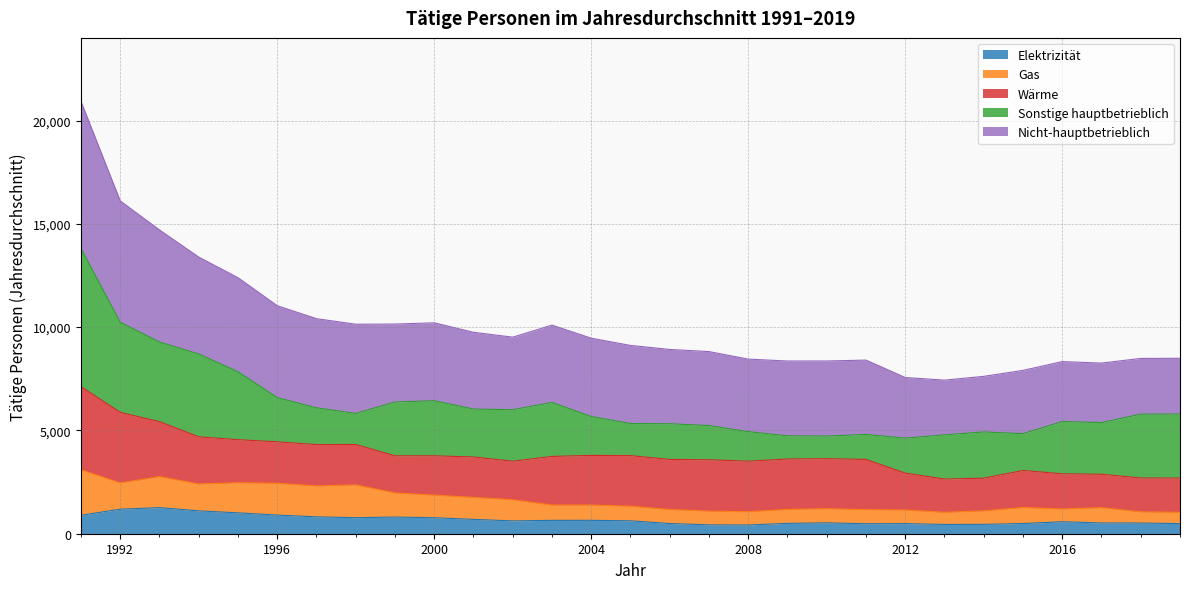

What is the approximate value of Elektrizität at 2010?

527.0